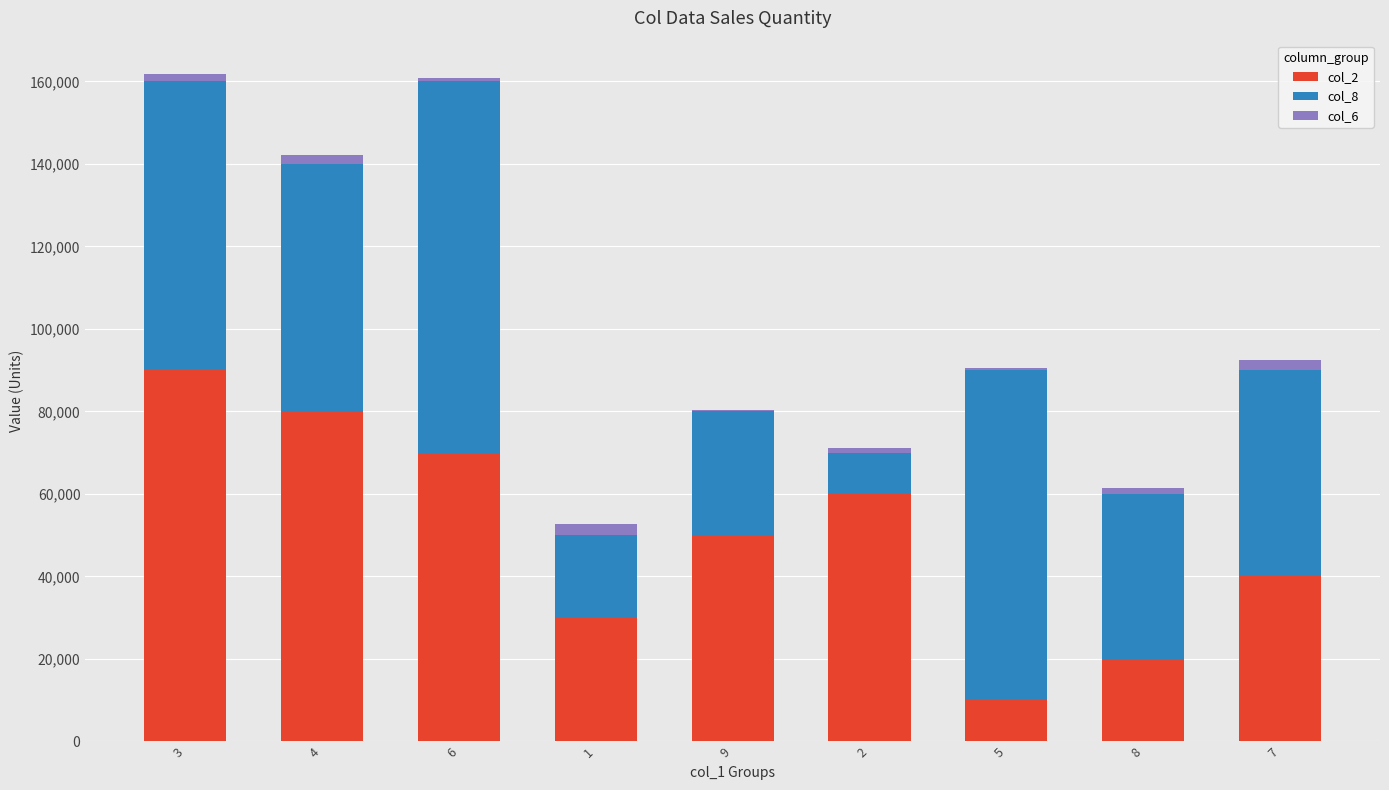

Count the col_6 values in the range 900 to 2100.

5